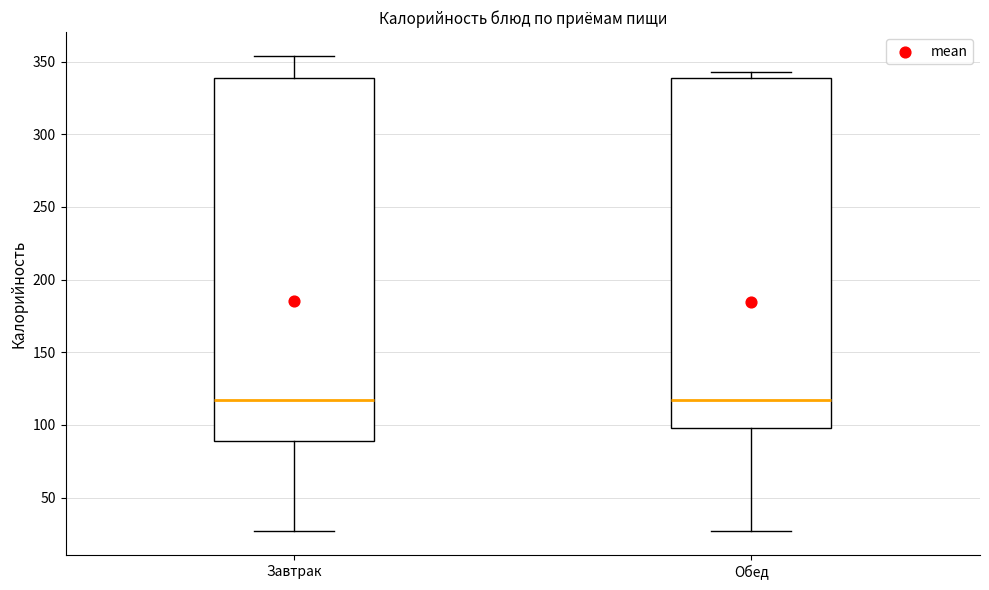

Reading left to right, transcribe this box plot: for each box, give where its median line is, the range the box spans, and where its two whiskers end, as read against the y-axis. The values are not printed on the chart, so give them approximately, as read against the axis.

Завтрак: median 115, box 90 to 340, whiskers 25 to 355
Обед: median 115, box 100 to 340, whiskers 25 to 345